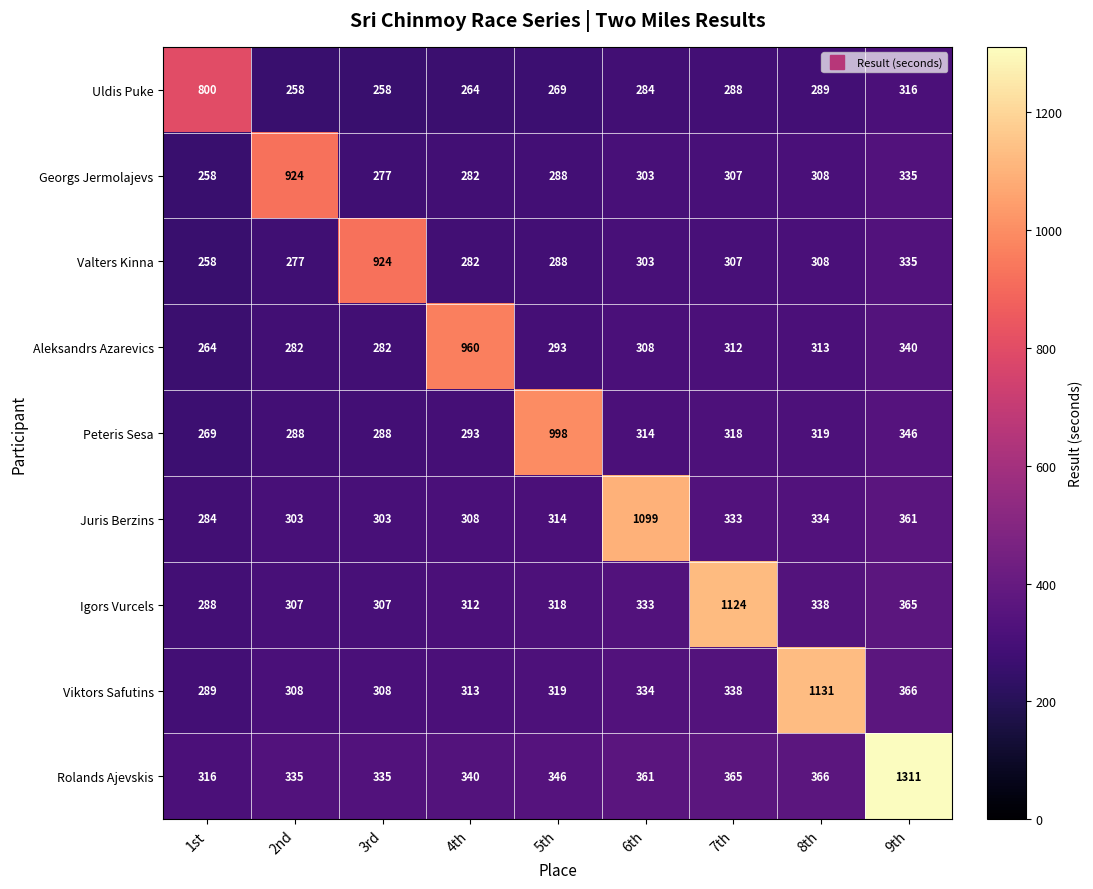

At which label does Juris Berzins reach its peak?

6th